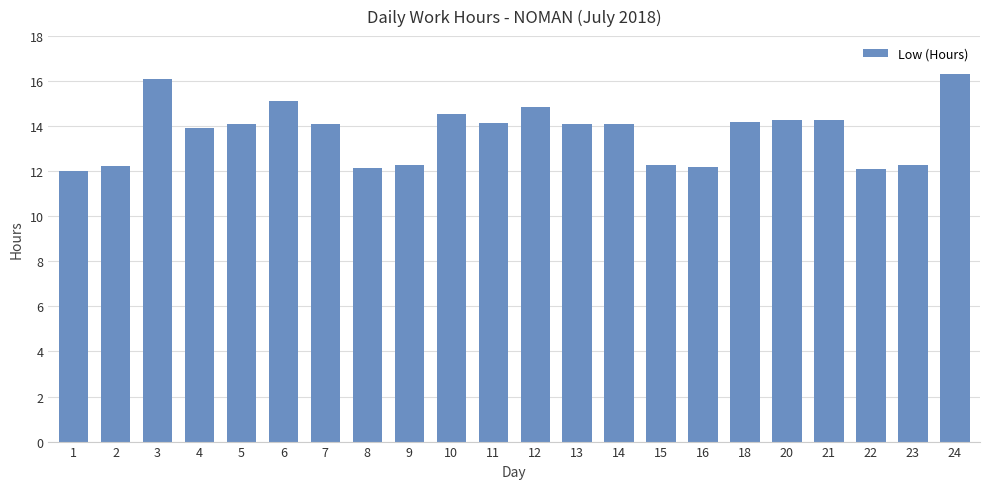

What is the ratio of the value at 1 to the value at 8?

1.0